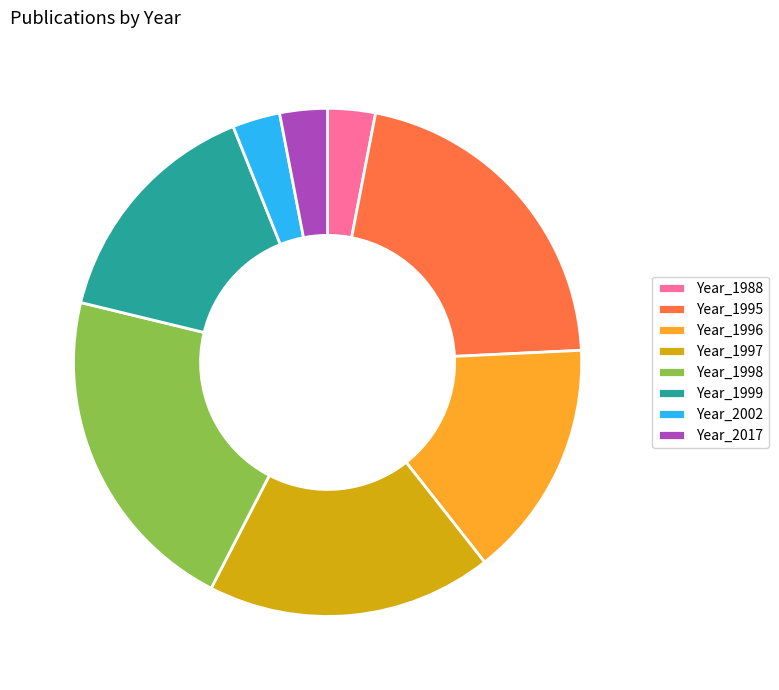

Is there a majority slice in this chart?

No